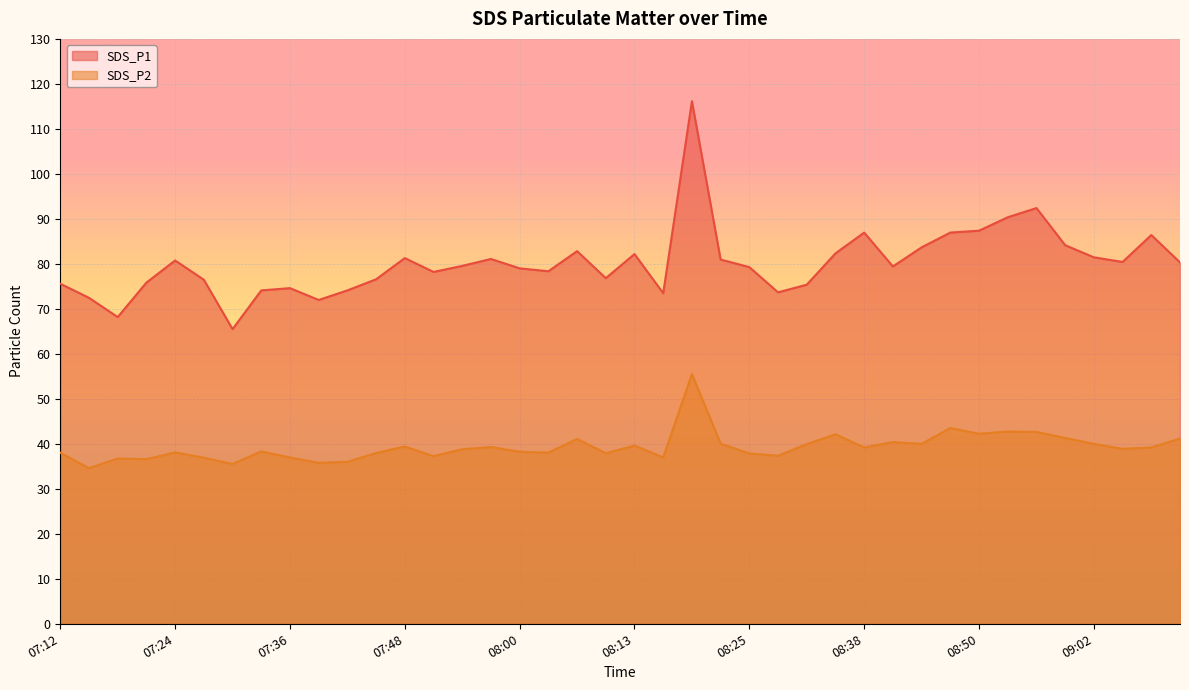

The value of SDS_P2 at 07:21 is 36.6. True or false?

True